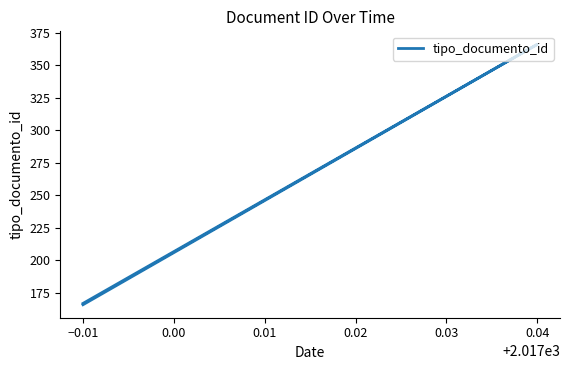

How many lines are shown in the chart?

1